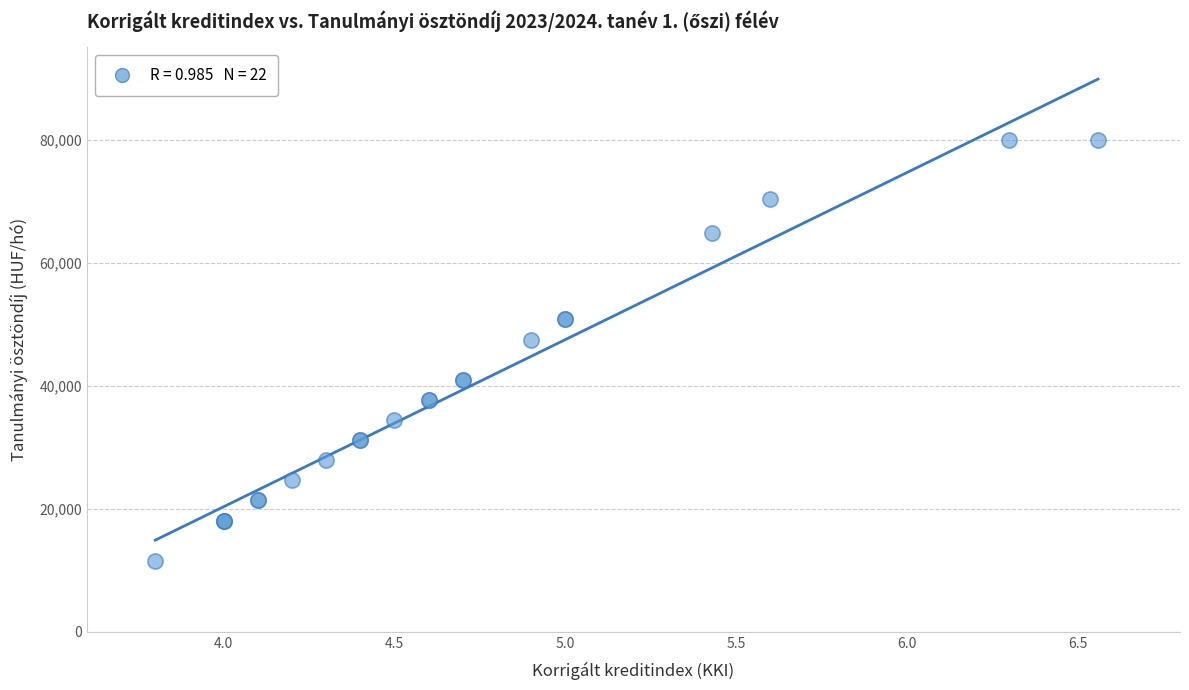

What Y value in the scatter plot is closest to 45800?

47500